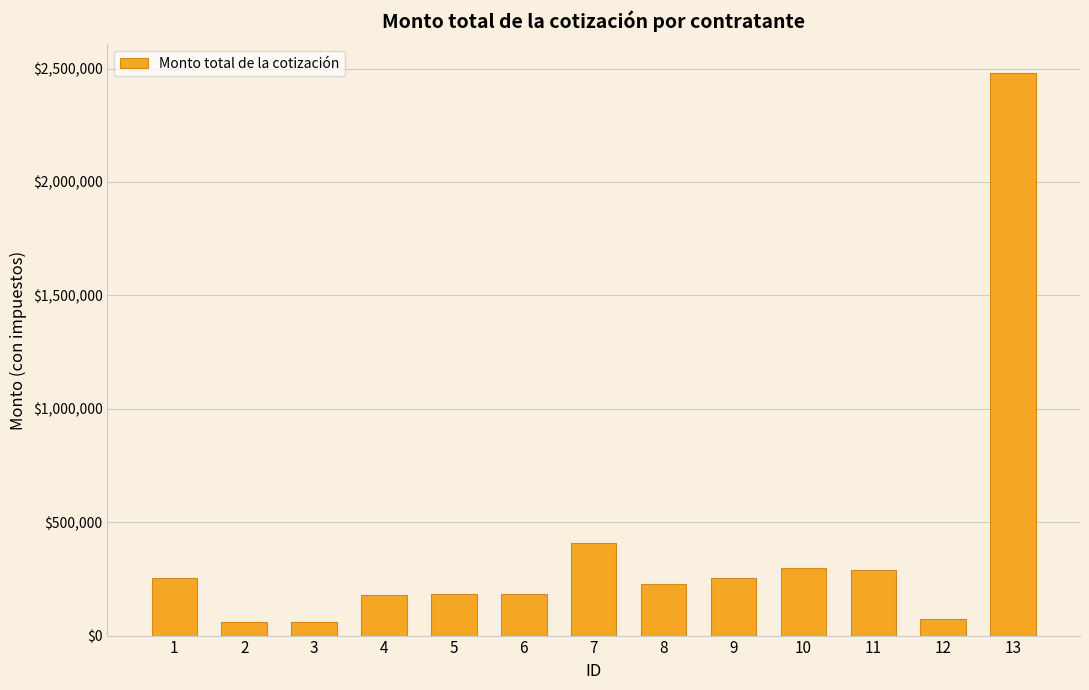

What is the approximate value at 7?

409474.4